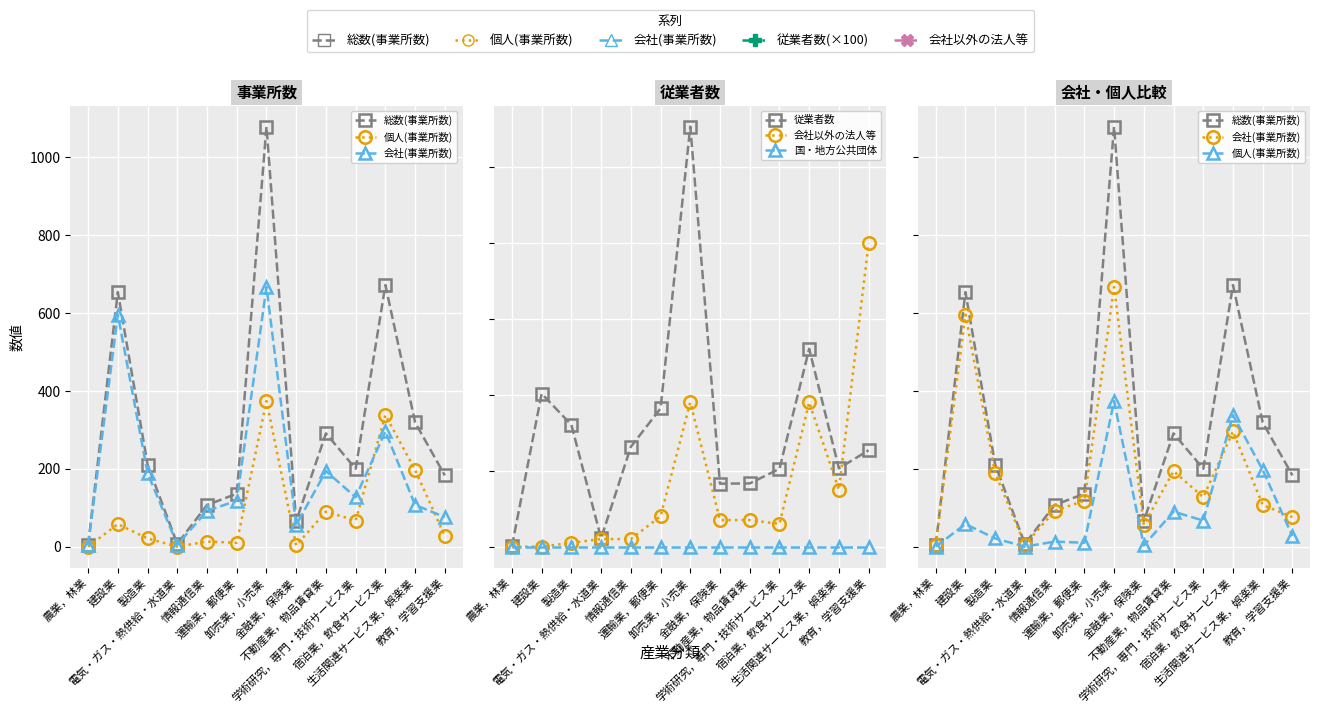

What is the difference between the highest and lowest values at 卸売業，小売業?

1079.0